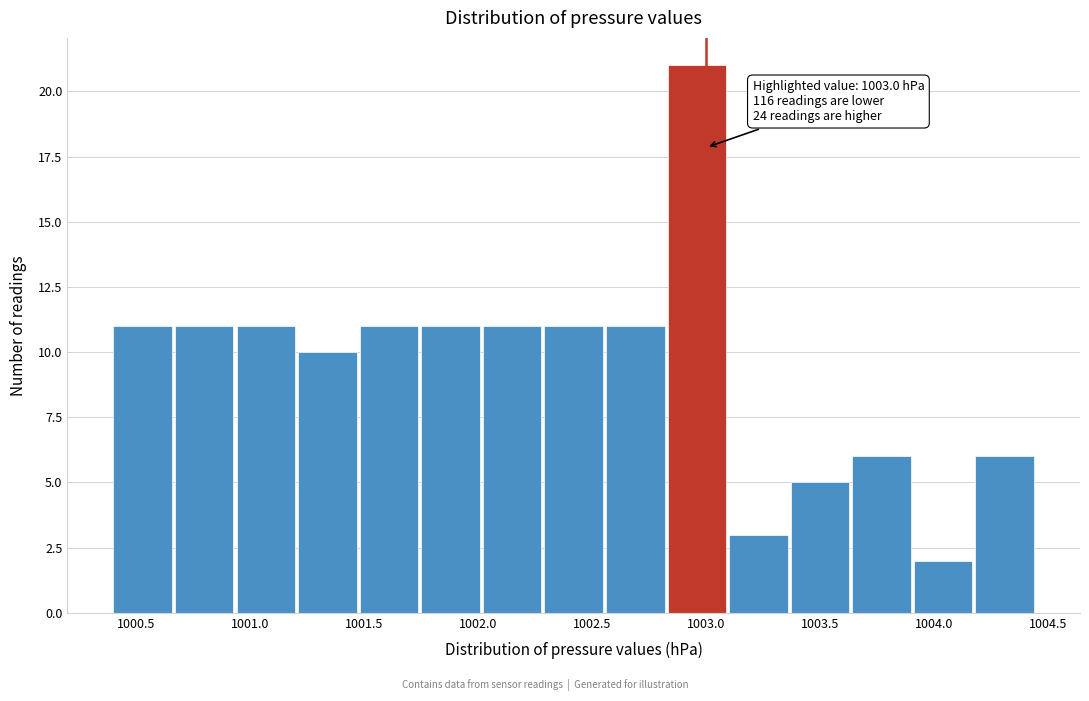

Over which range of the x-axis is the bar tallest?

1002.83 to 1003.10